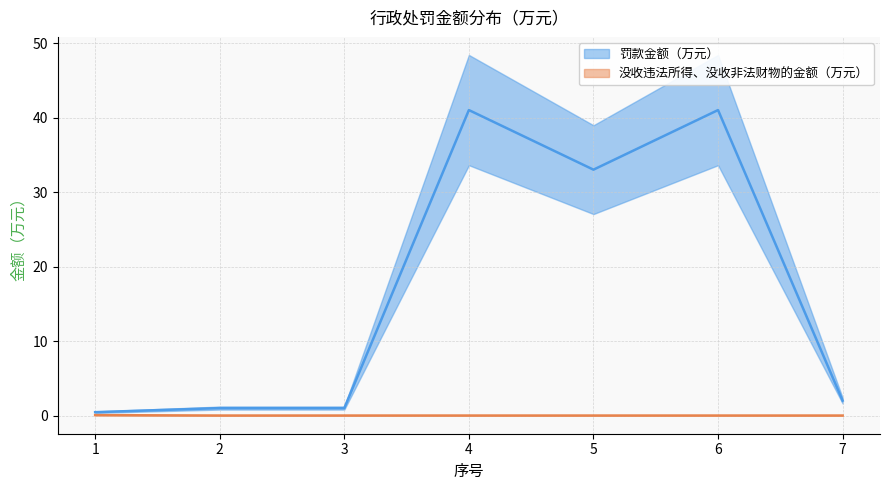

Between 2 and 4, which series saw the biggest shift?

罚款金额（万元）